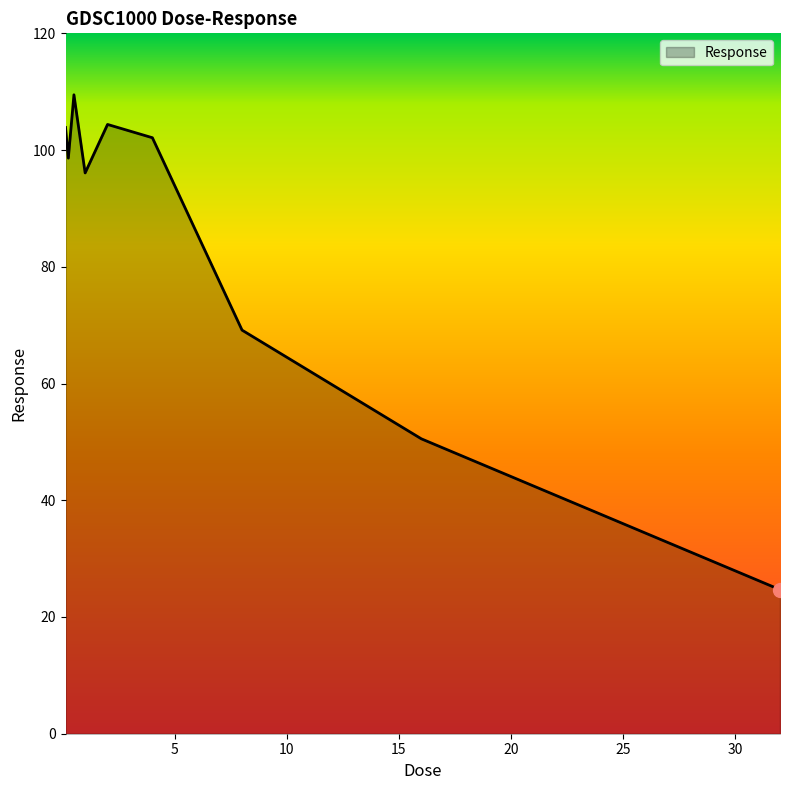

What is the maximum value shown in the chart?

109.5